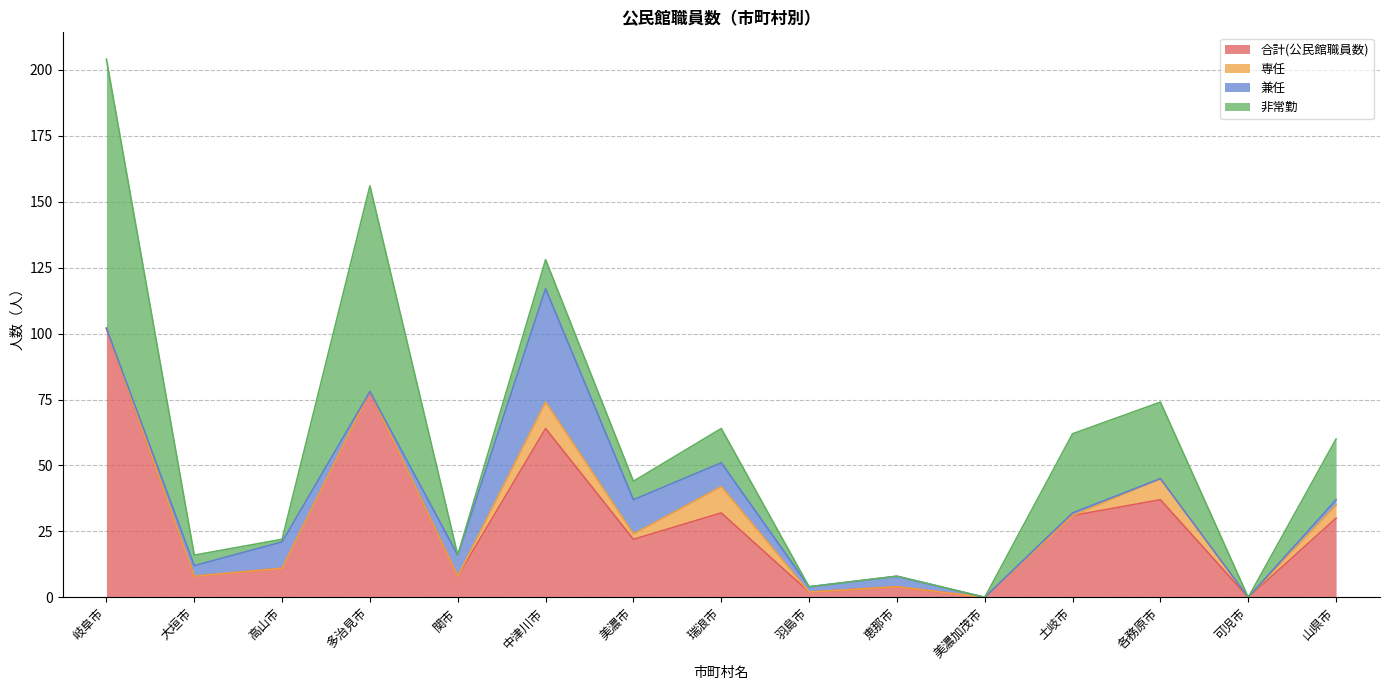

What are all the series names shown in the legend?

合計(公民館職員数), 専任, 兼任, 非常勤